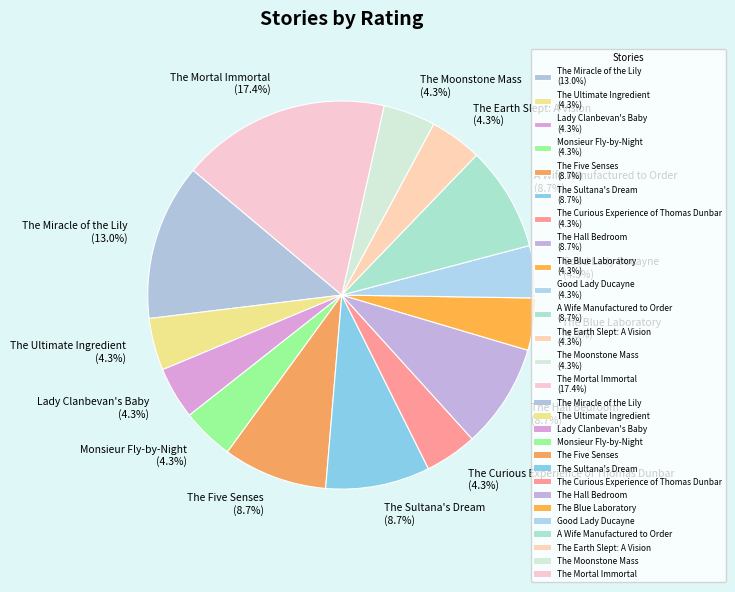

What portion of the pie excludes The Blue Laboratory (4.3%)?

95.7%